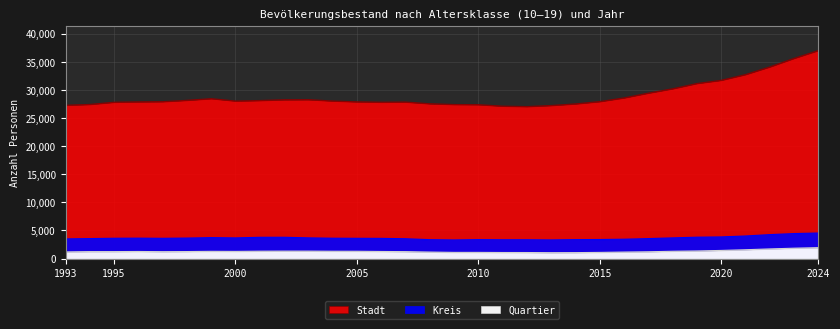

Is it true that Quartier equals 2313 at 2020?

False